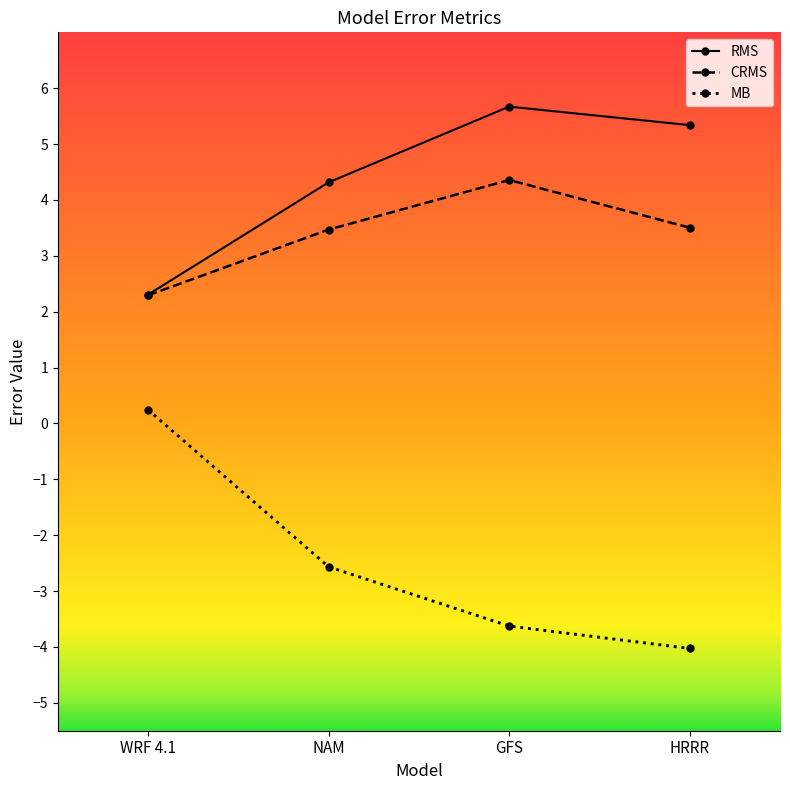

What is the difference between the highest and lowest values at HRRR?

9.4